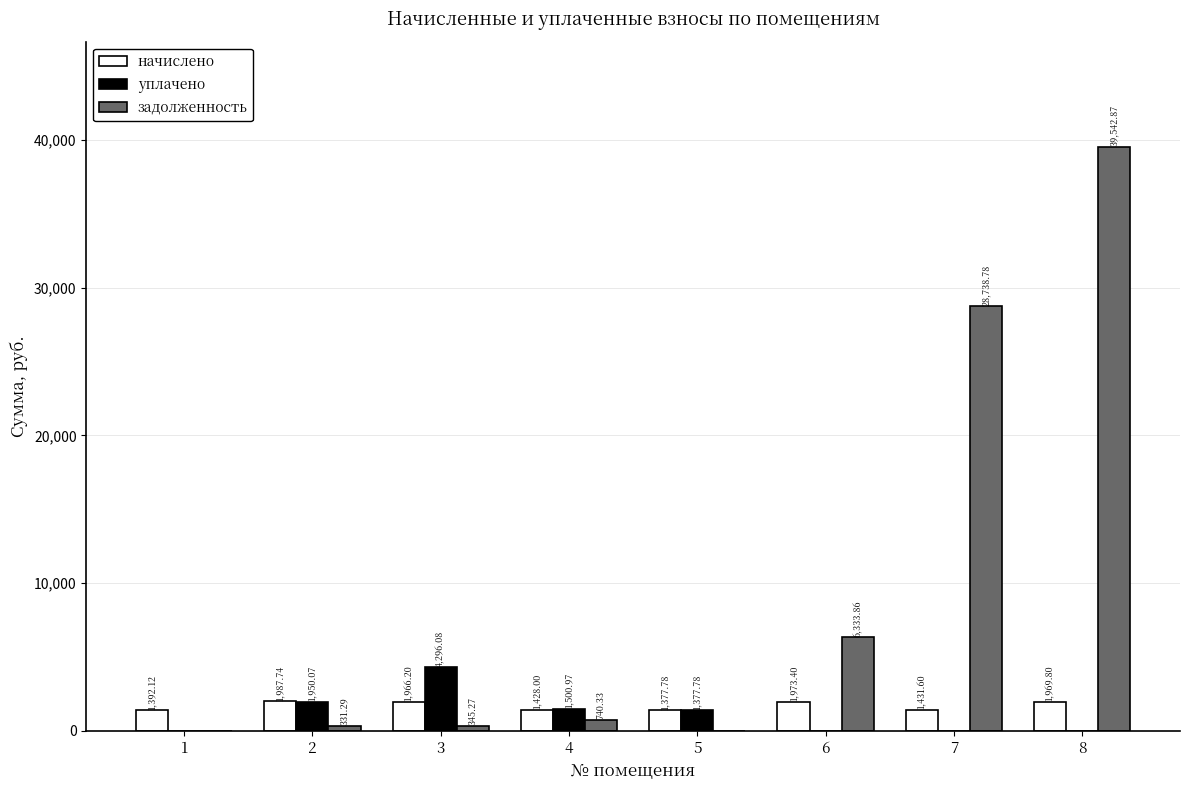

What is the sum of all уплачено values?

9124.9